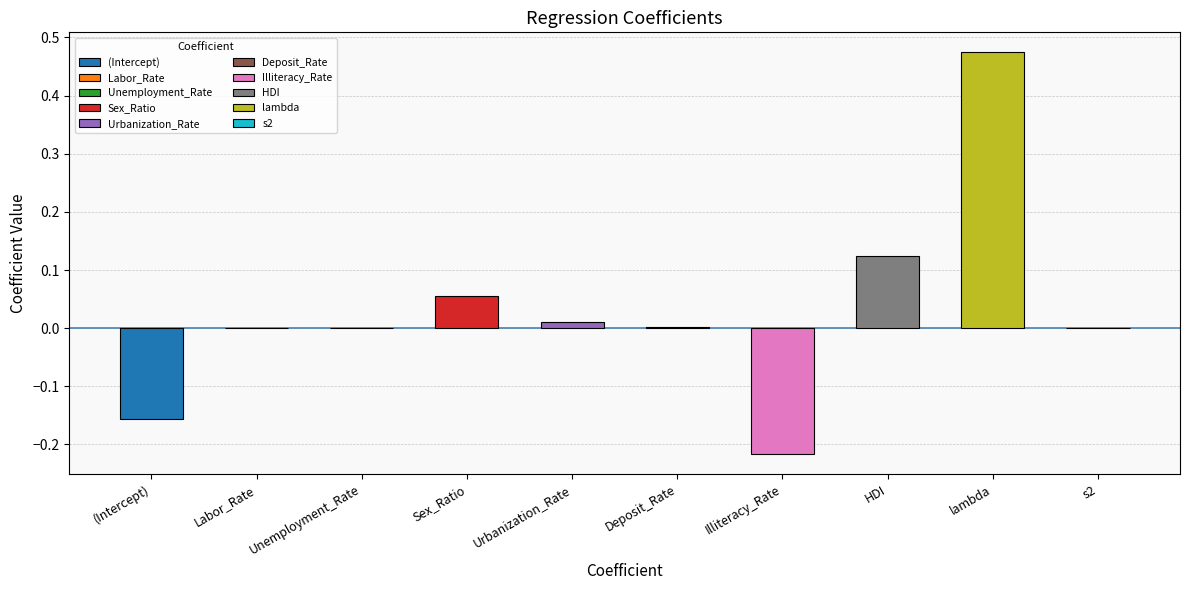

What is the label of the 8th bar from the left?

HDI